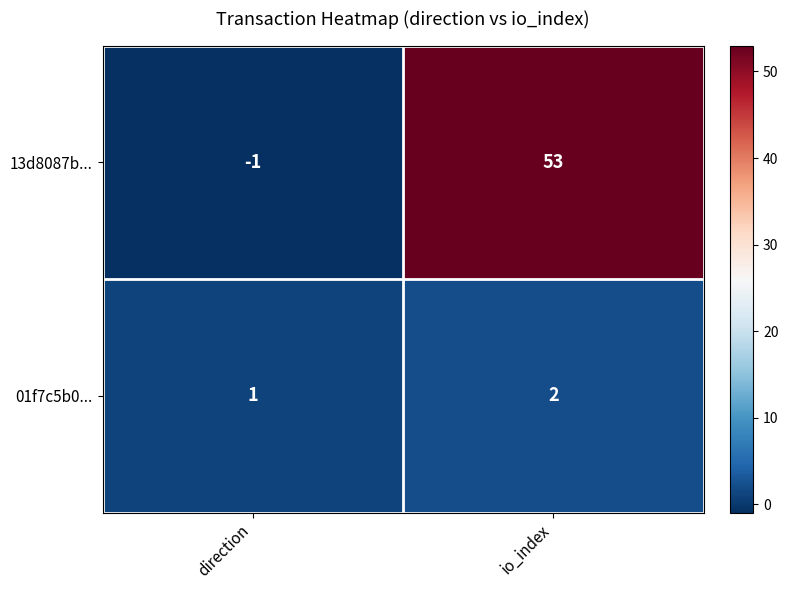

Between direction and io_index, which series saw the biggest shift?

13d8087b...